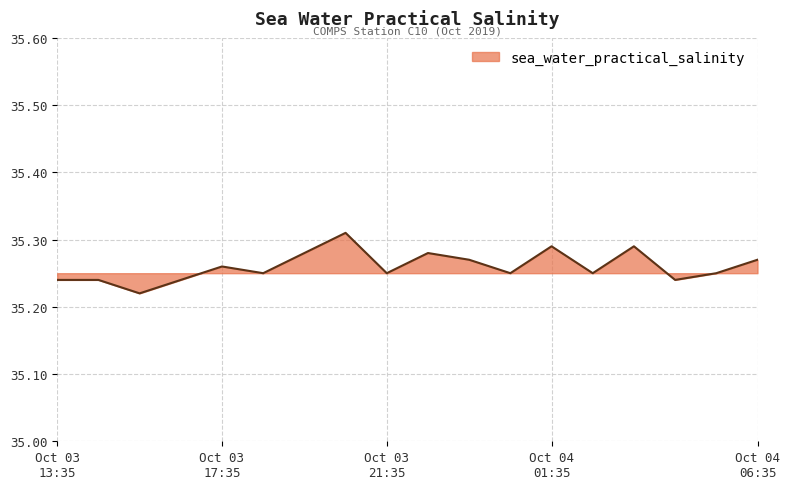

How many lines are shown in the chart?

1